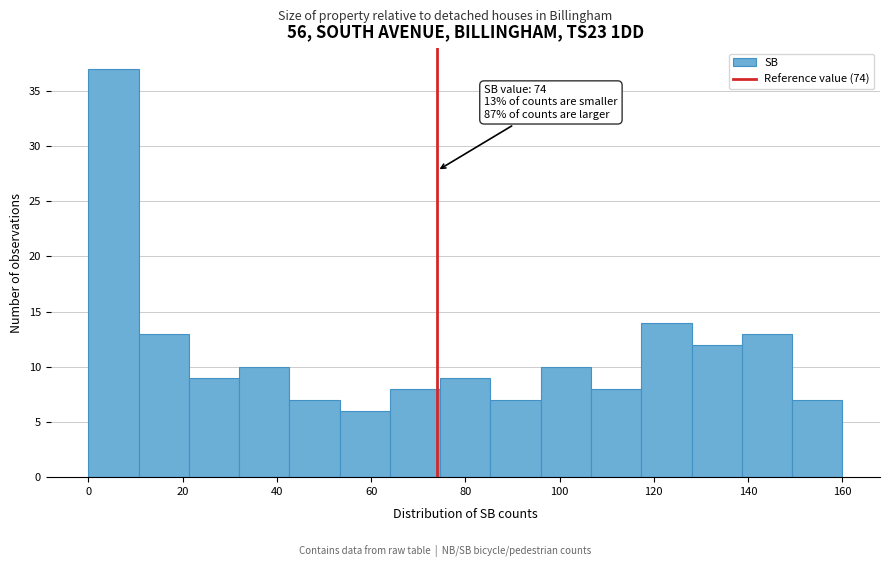

Over which range of the x-axis is the bar tallest?

0 to 10